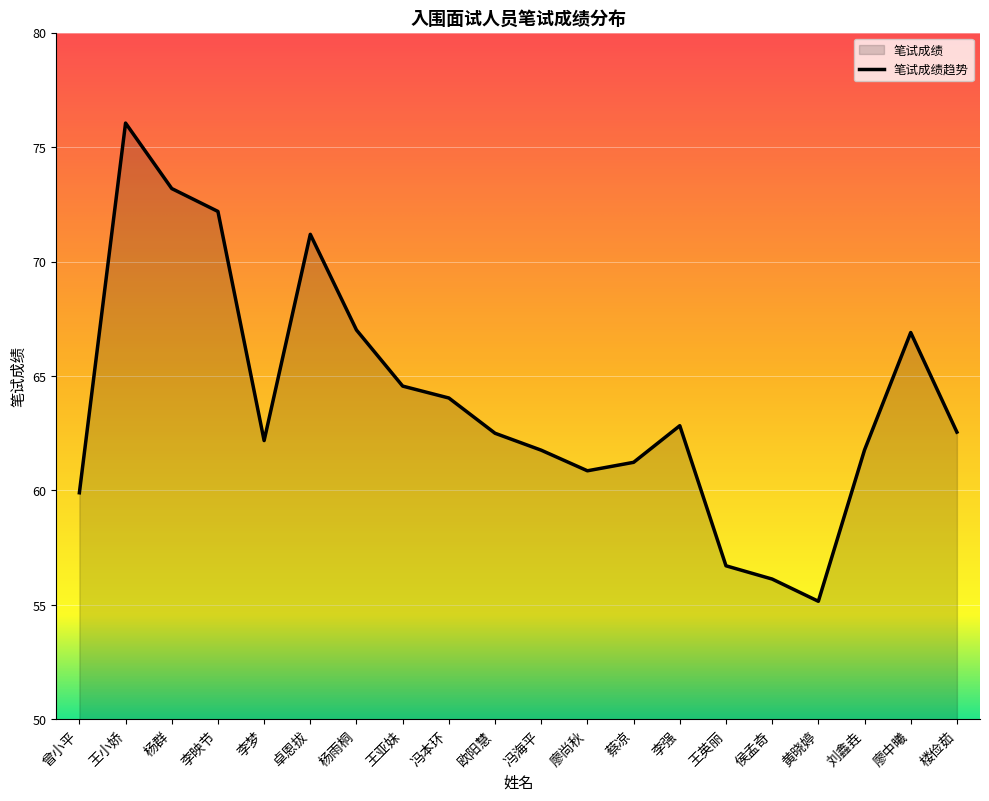

List the labels in order of value, largest first.

王小娇, 杨群, 李映节, 卓恩拔, 杨雨桐, 廖中曦, 王亚妹, 冯本环, 李强, 楼俭茹, 欧阳慧, 李梦, 刘鑫垚, 冯海平, 蔡凉, 廖尚秋, 曾小平, 王英丽, 侯孟奇, 黄晓婷